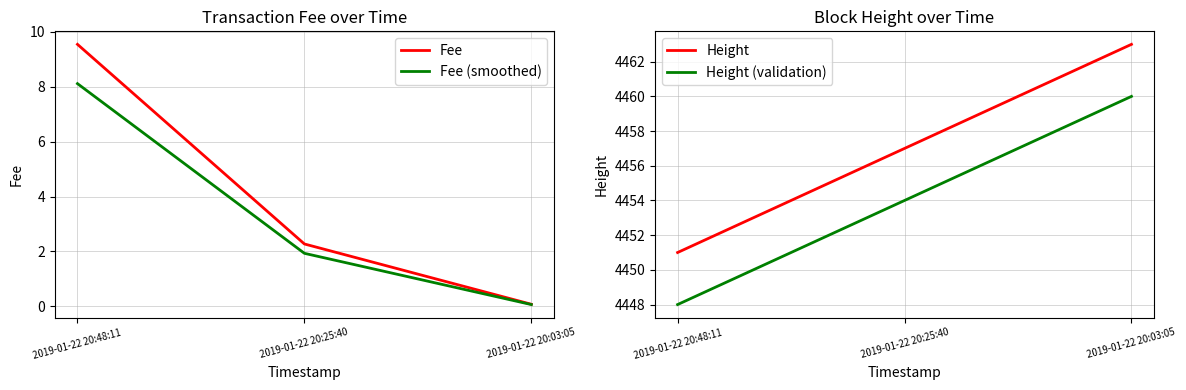

At which label is Height closest to 4457?

2019-01-22 20:25:40